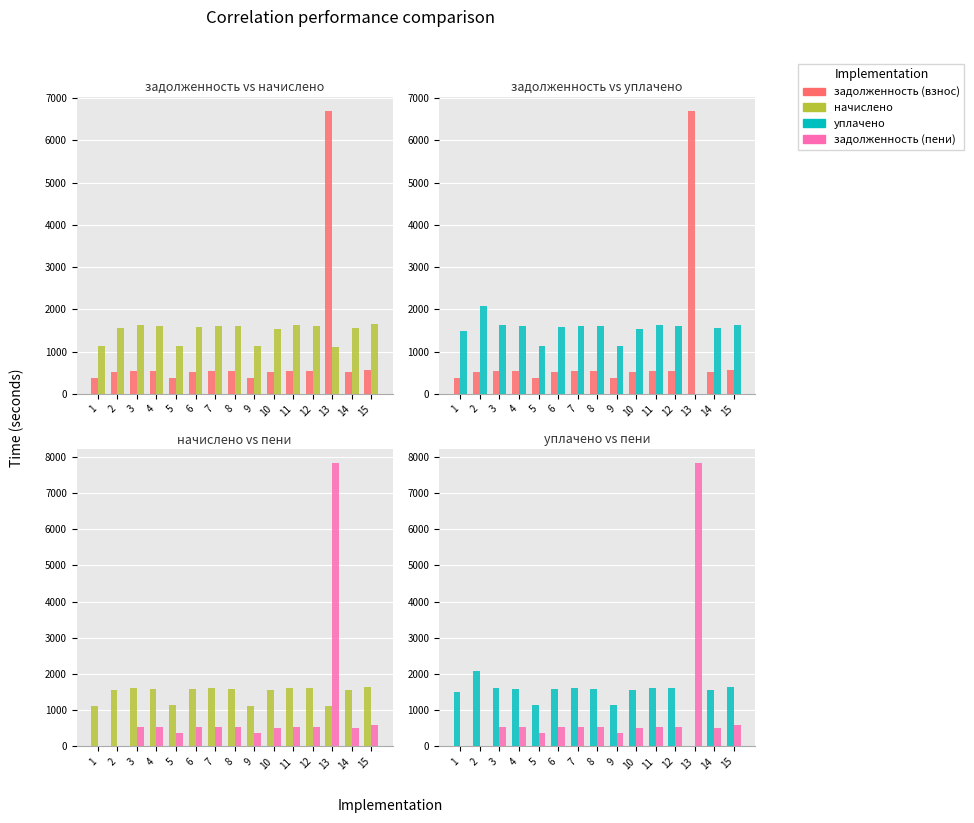

At which label does уплачено reach its peak?

2